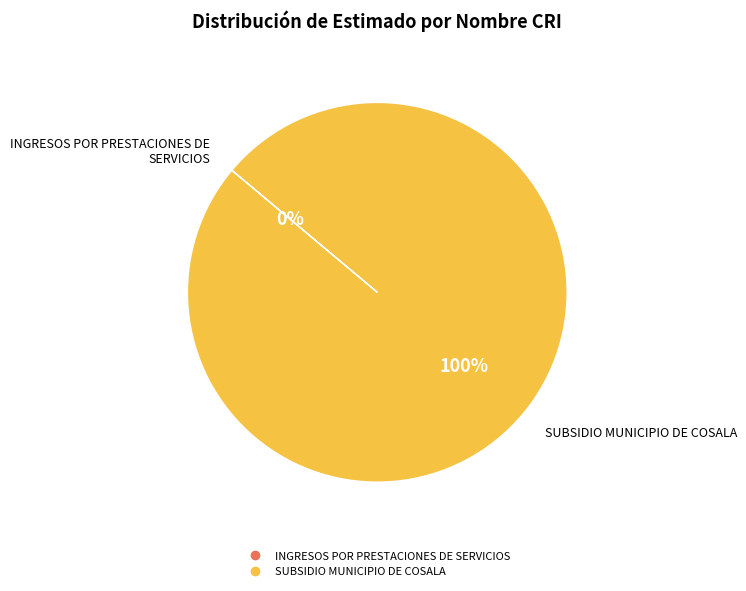

What is the largest slice in the pie chart?

SUBSIDIO MUNICIPIO DE COSALA